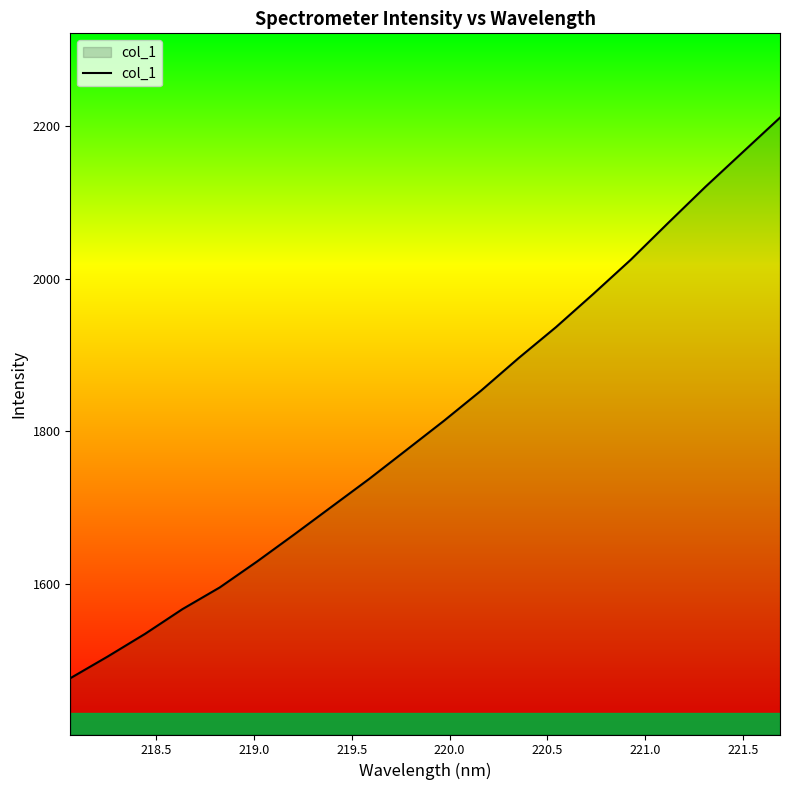

Does the chart display data point markers on the line(s)?

No